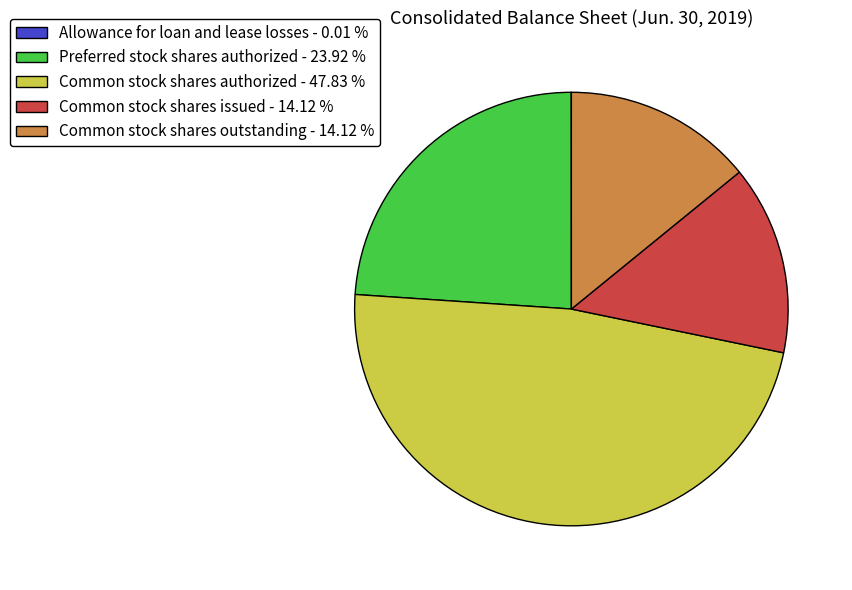

Does any single category account for the majority?

No